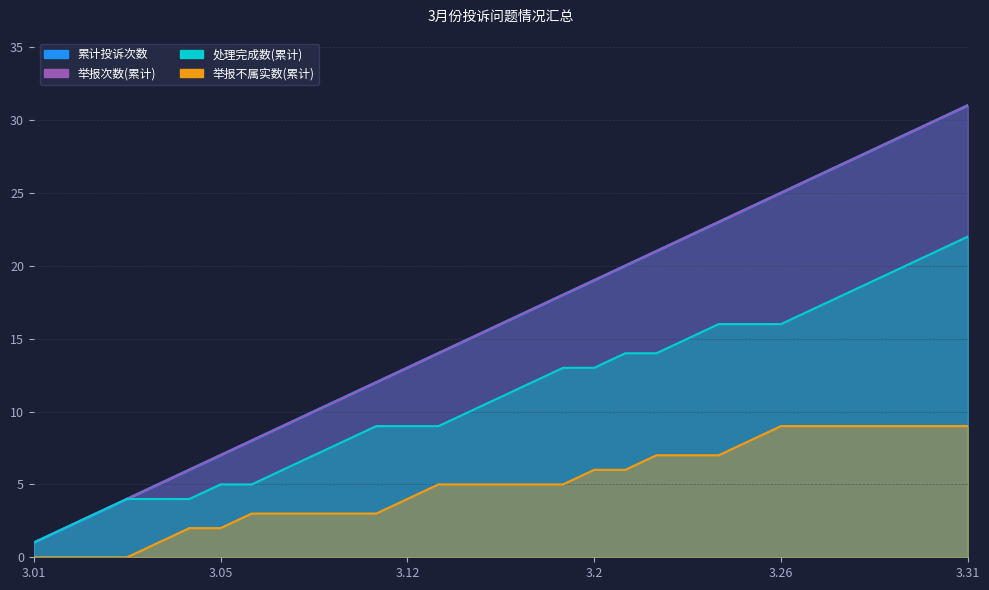

True or false: 累计投诉次数 and 处理完成数 intersect in this chart.

False